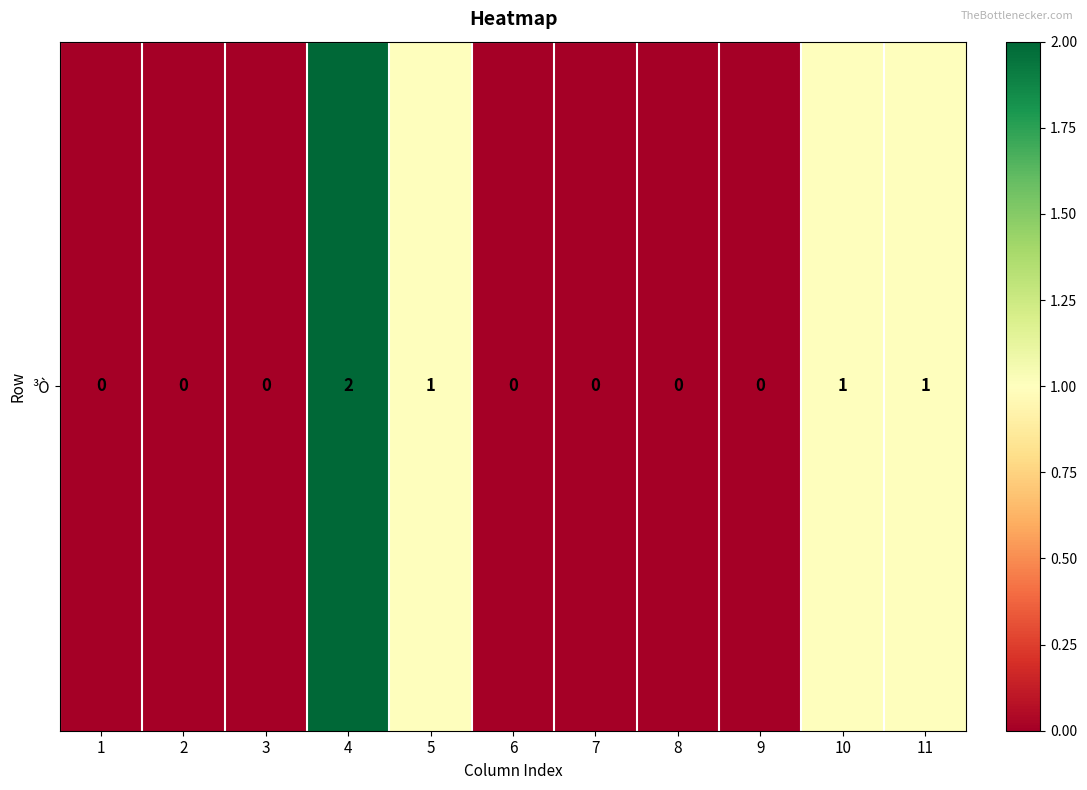

How many categories are shown in the chart?

11